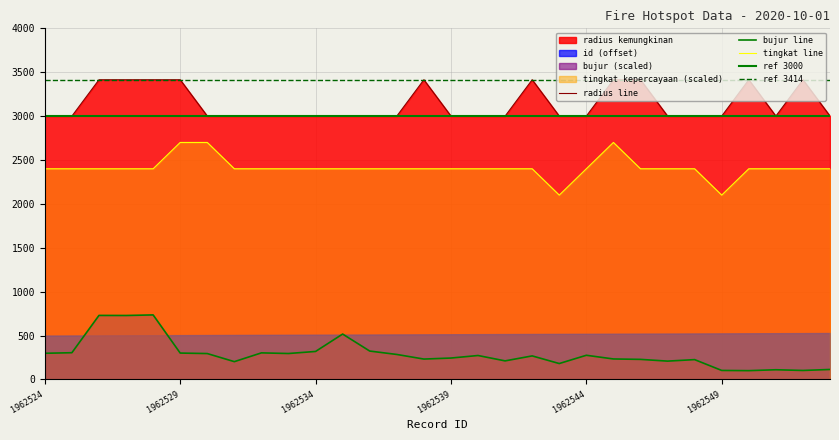

What is the value of the radius kemungkinan point at the 3rd from the left?

3414.0